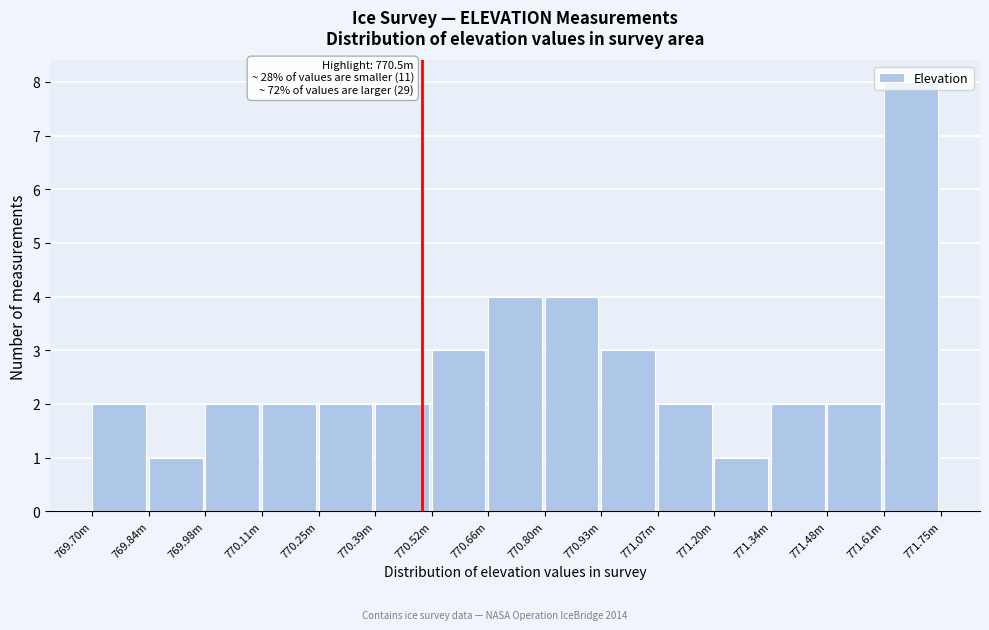

What is the sum of all values?

40